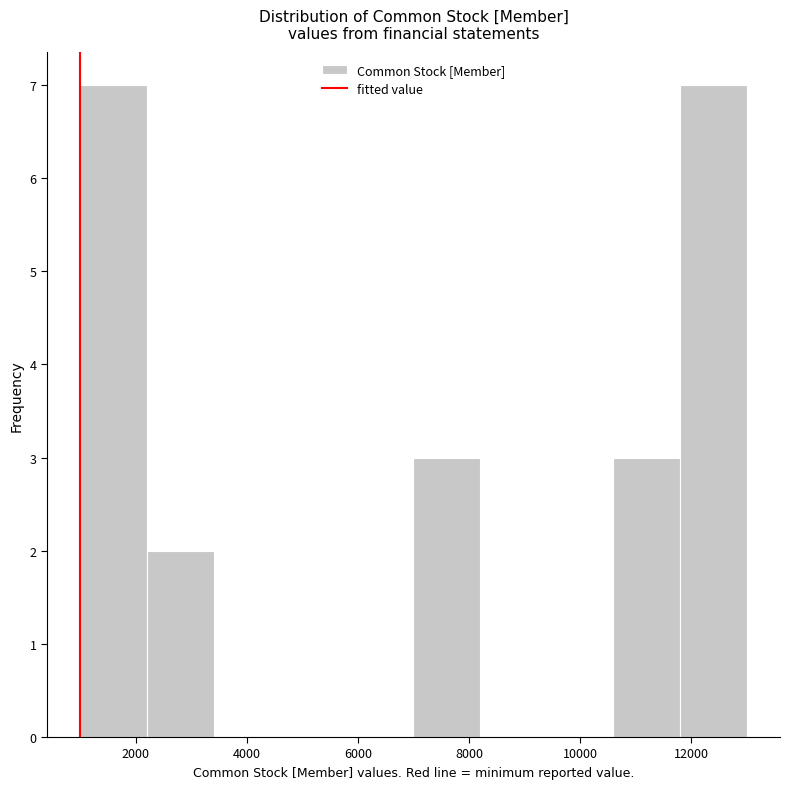

What is the height of the bar covering 10600 to 11800 on the x-axis? The values are not printed on the chart, so give them approximately, as read against the axis.

3